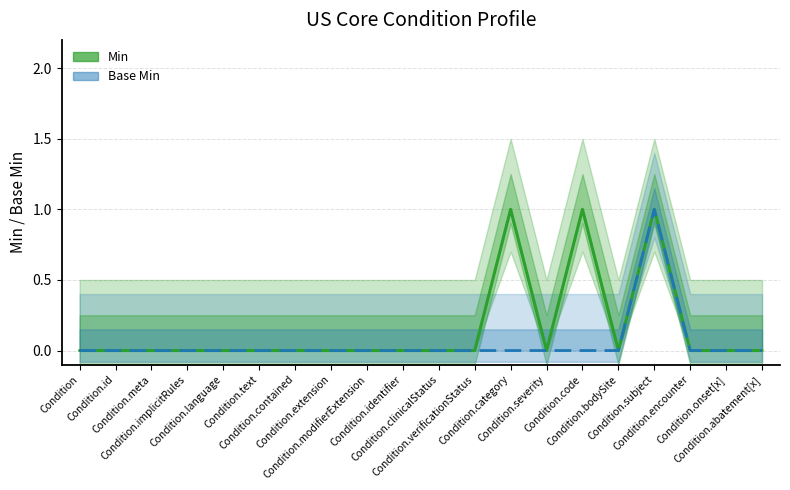

At Condition.clinicalStatus, list the series in order from largest to smallest.

Min, Base Min